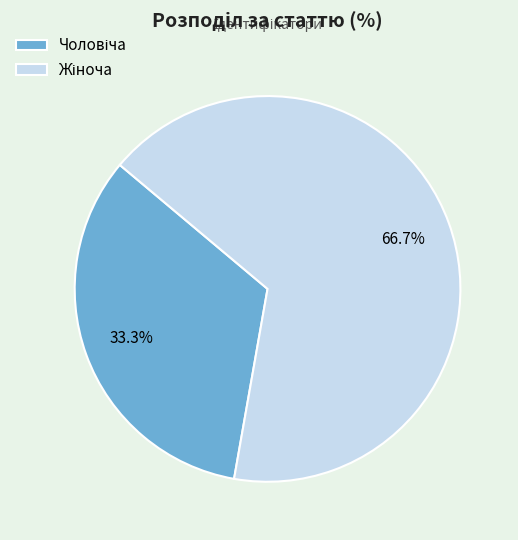

How many segments does this pie chart have?

2